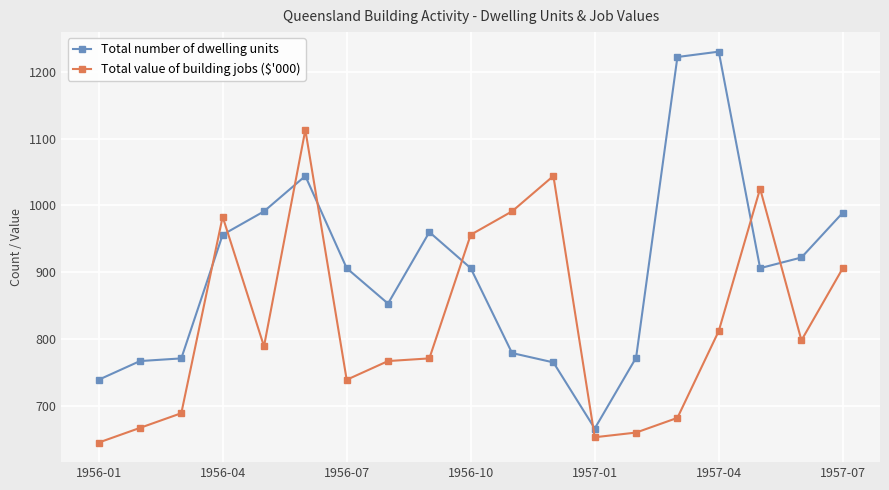

In Total value of building jobs ($'000), how many points are lower than both neighbors (excluding endpoints)?

4